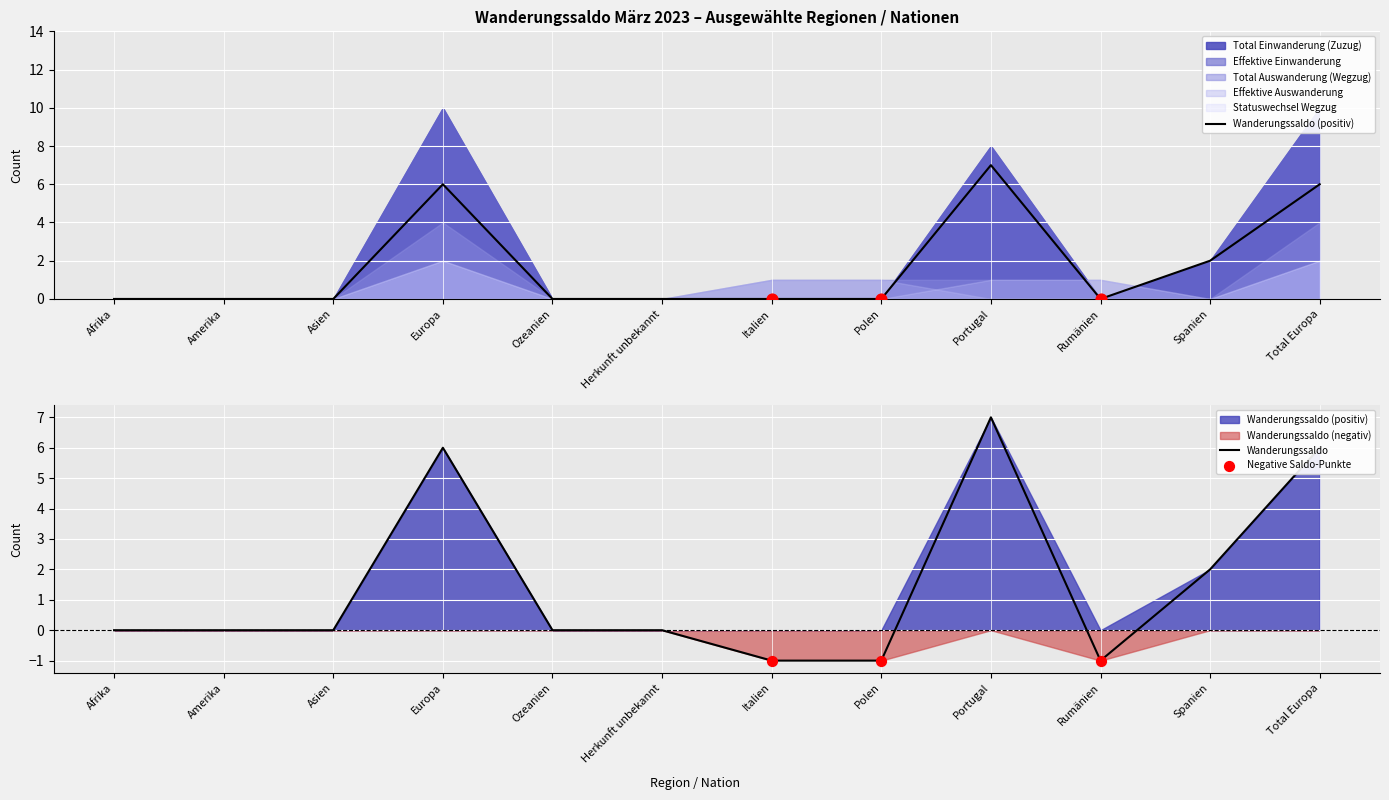

At which category is the sum across all series the highest?

Europa